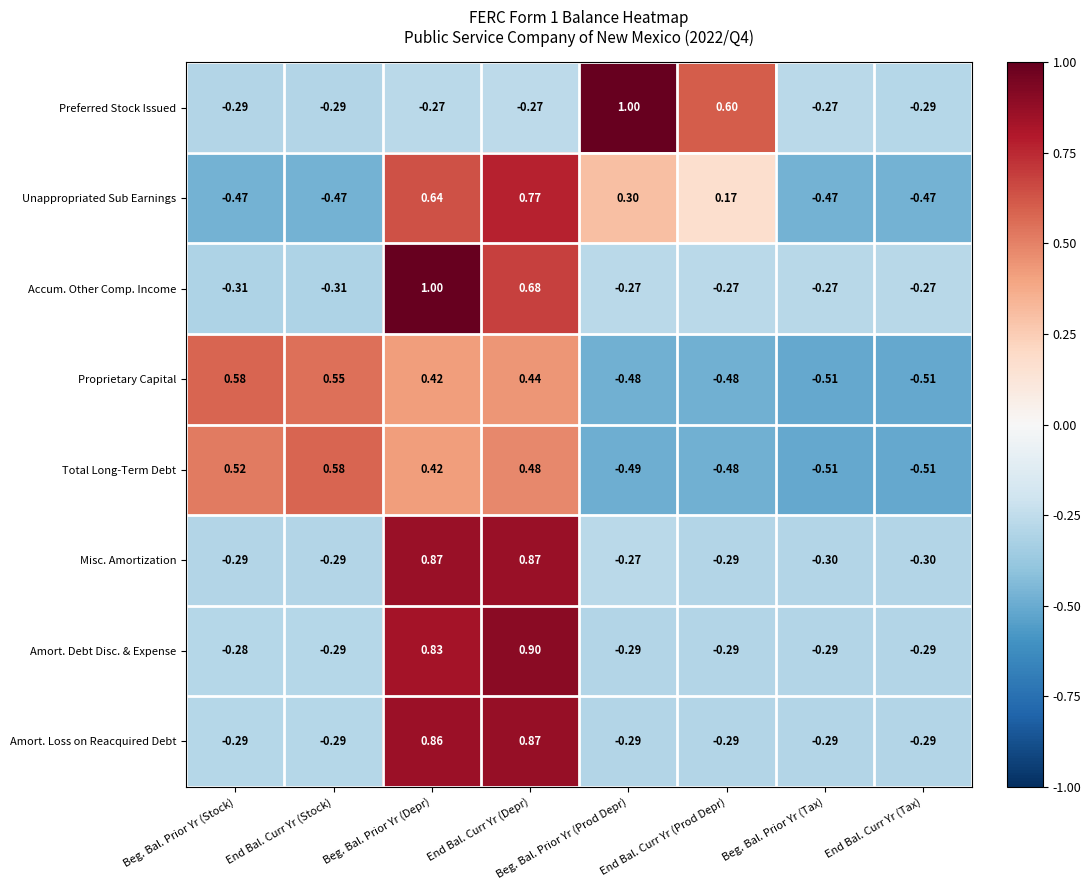

At how many categories does at least one series exceed 0?

6